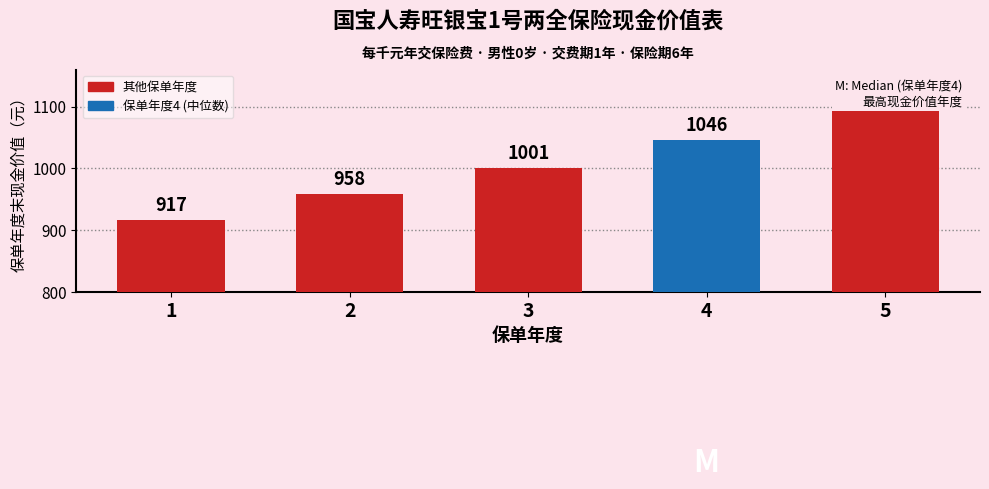

At which category does the chart reach its minimum across all series?

1